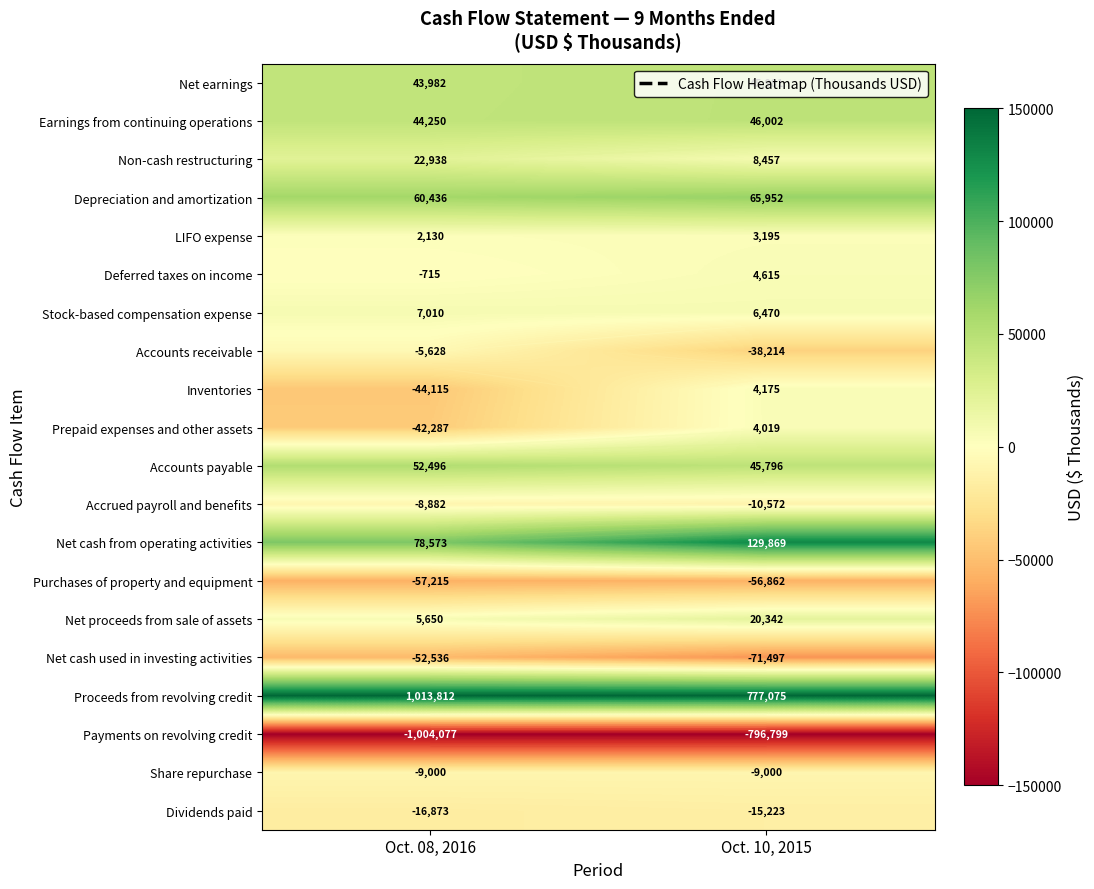

What is the approximate value of Accounts receivable at Oct. 10, 2015, to the nearest 10?

-38210